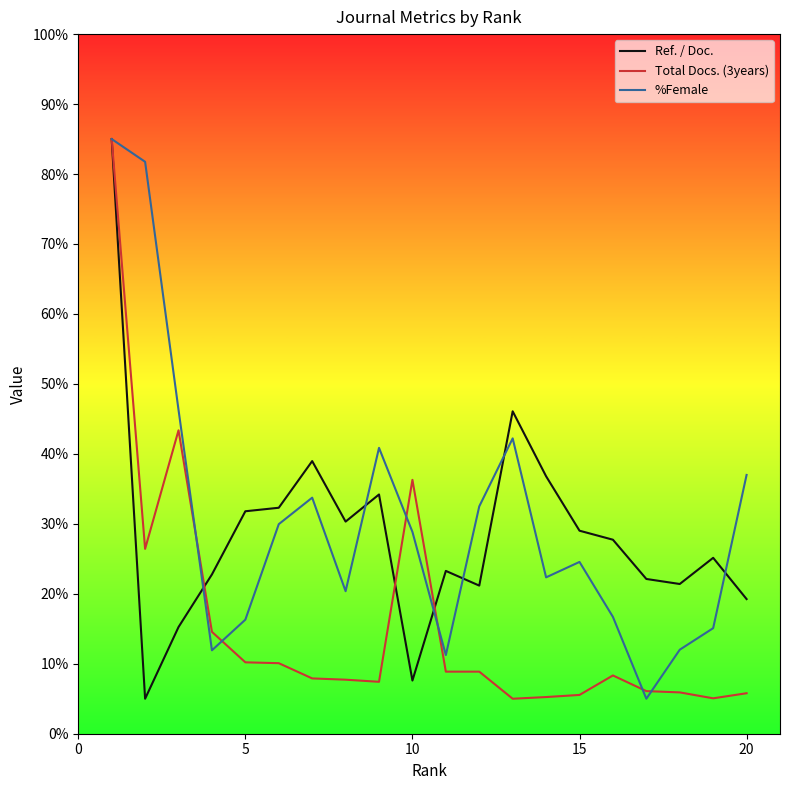

What is the difference between the second highest and second lowest values in the Ref. / Doc. series?

38.5